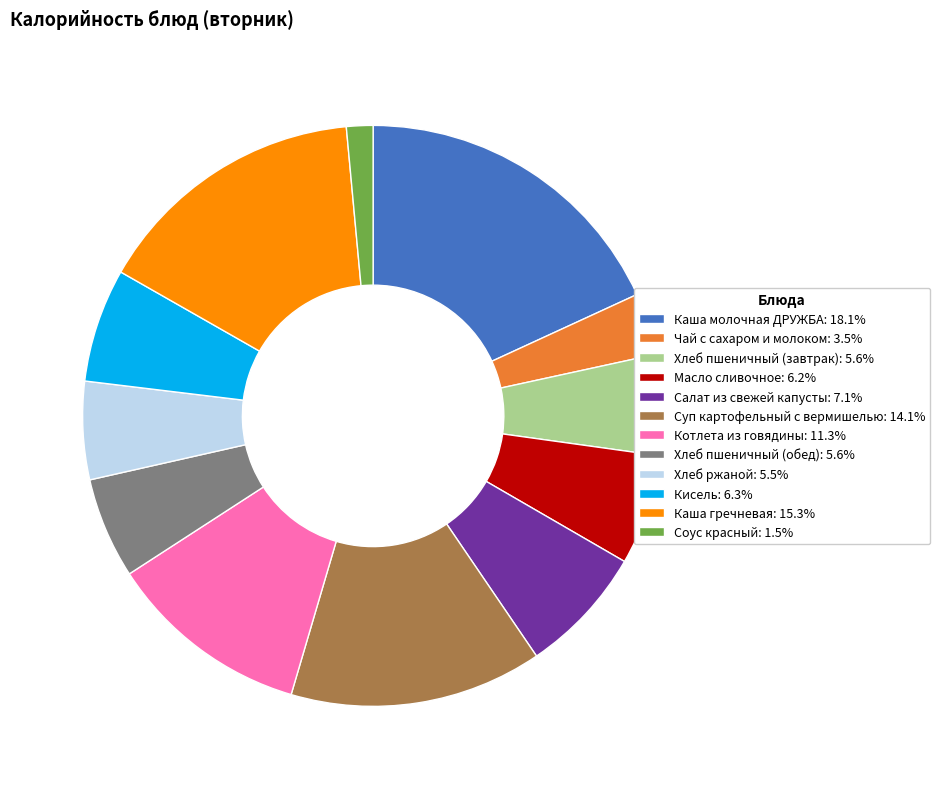

Which slice is the largest?

Каша молочная ДРУЖБА